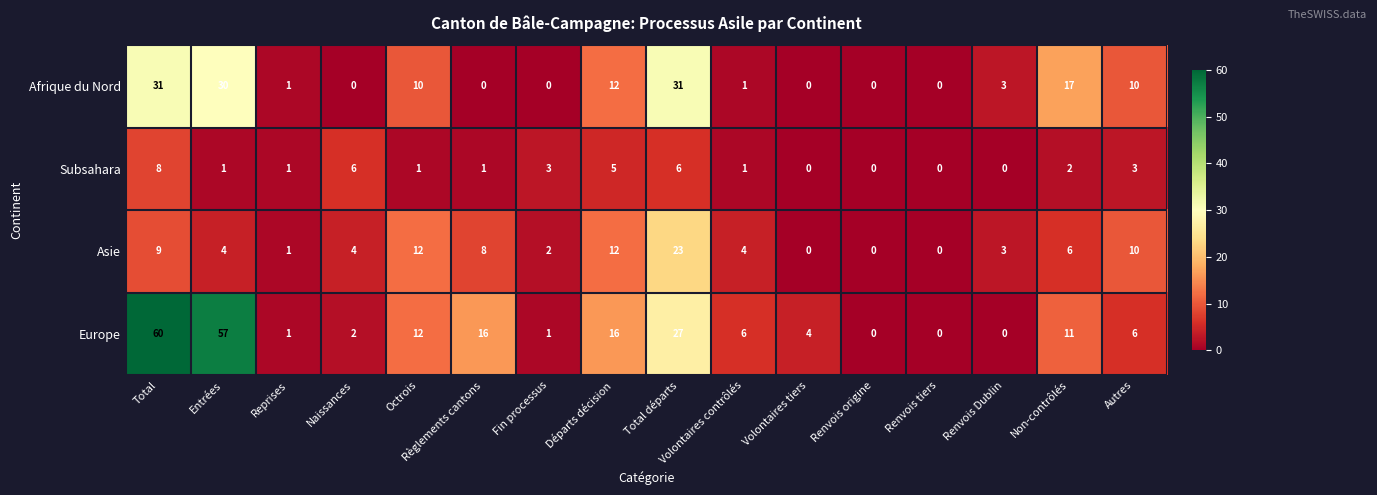

True or false: Europe has a value of 2 at Naissances.

True